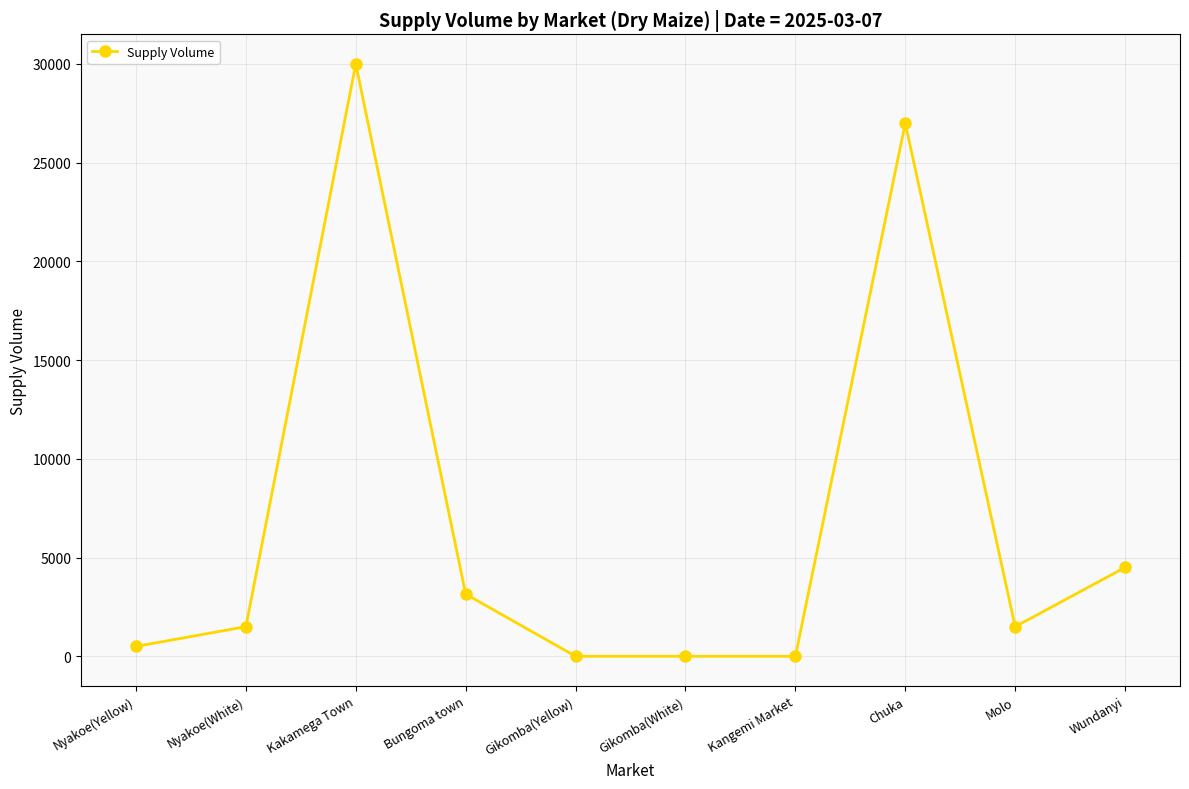

What is the change in value from Gikomba(Yellow) to Chuka?

+27000